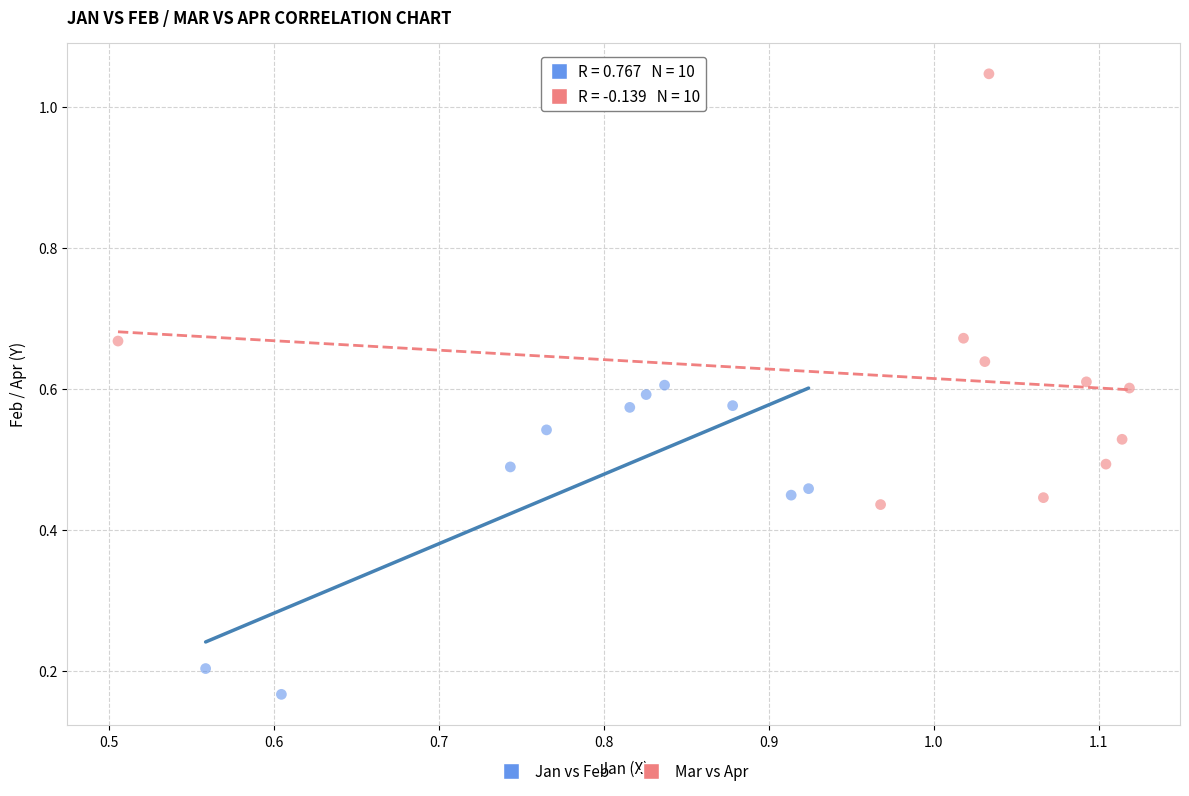

What are all the series names shown in the legend?

Jan vs Feb, Mar vs Apr